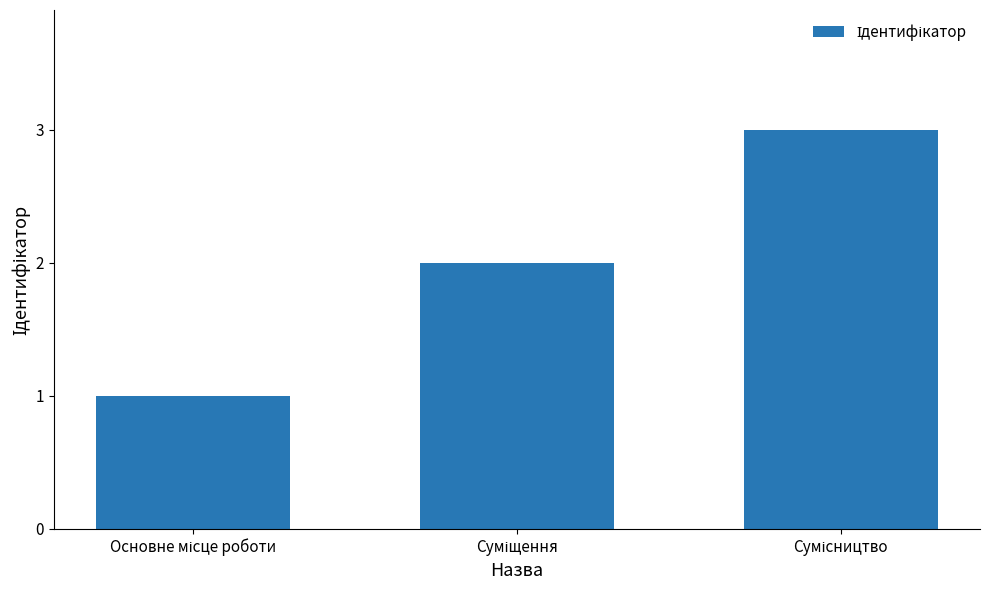

What is the sum of all values?

6